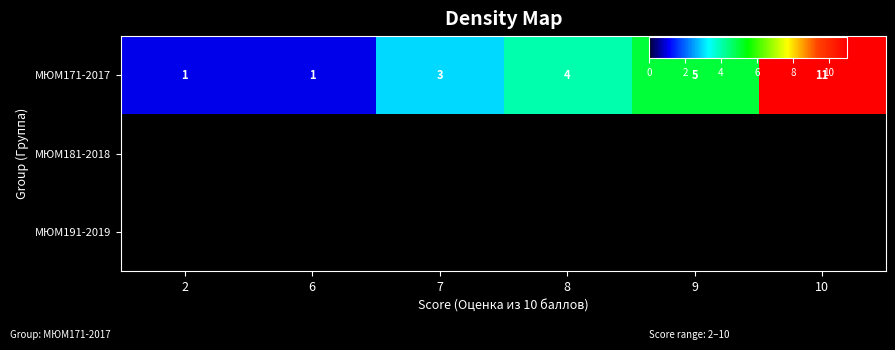

Which series changed the most between 7 and 8?

МЮМ171-2017